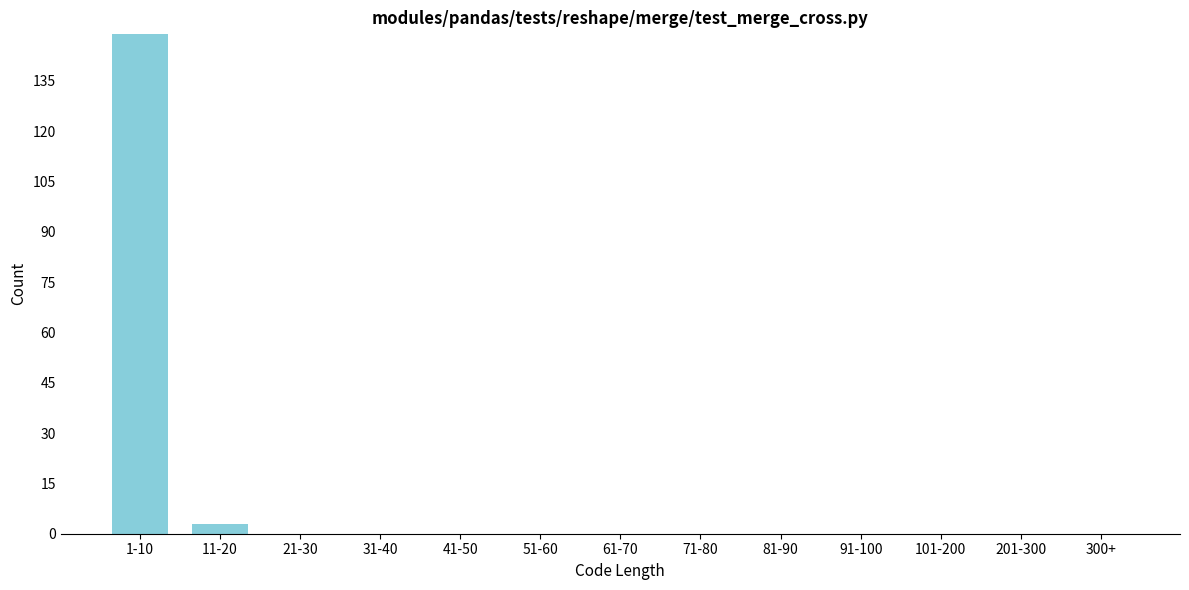

Reading left to right, extract all data points from this chart.

1-10=149	11-20=3	21-30=0	31-40=0	41-50=0	51-60=0	61-70=0	71-80=0	81-90=0	91-100=0	101-200=0	201-300=0	300+=0